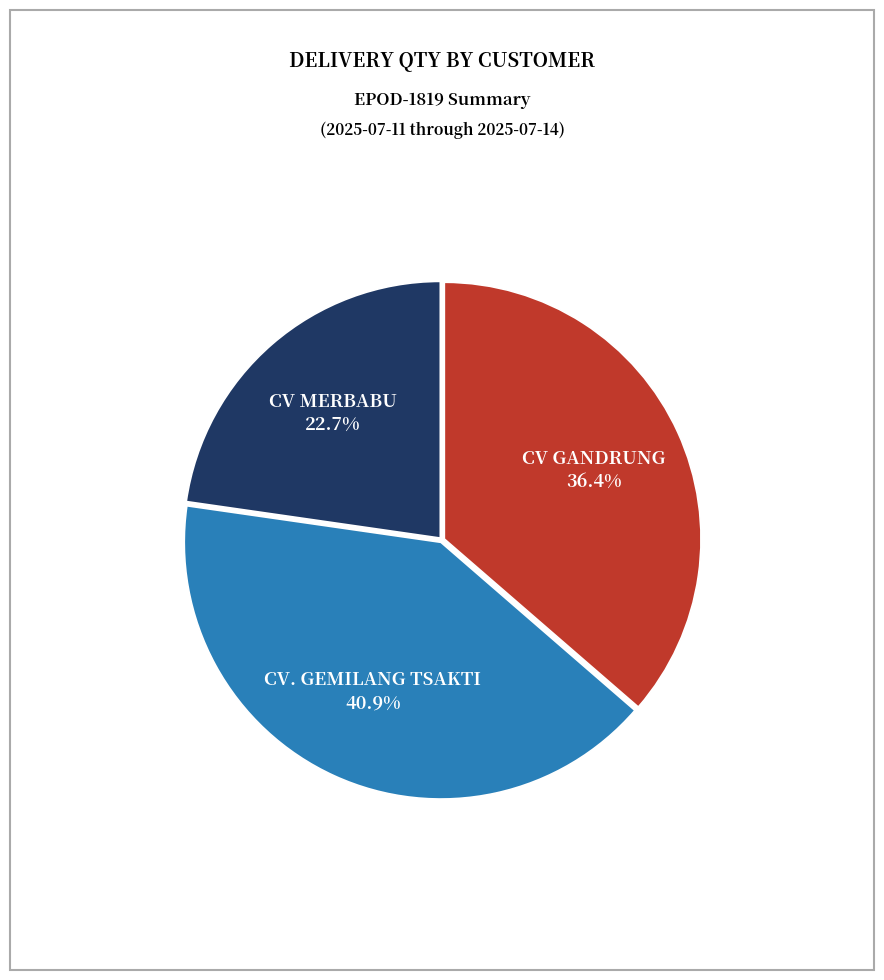

Is there a majority slice in this chart?

No